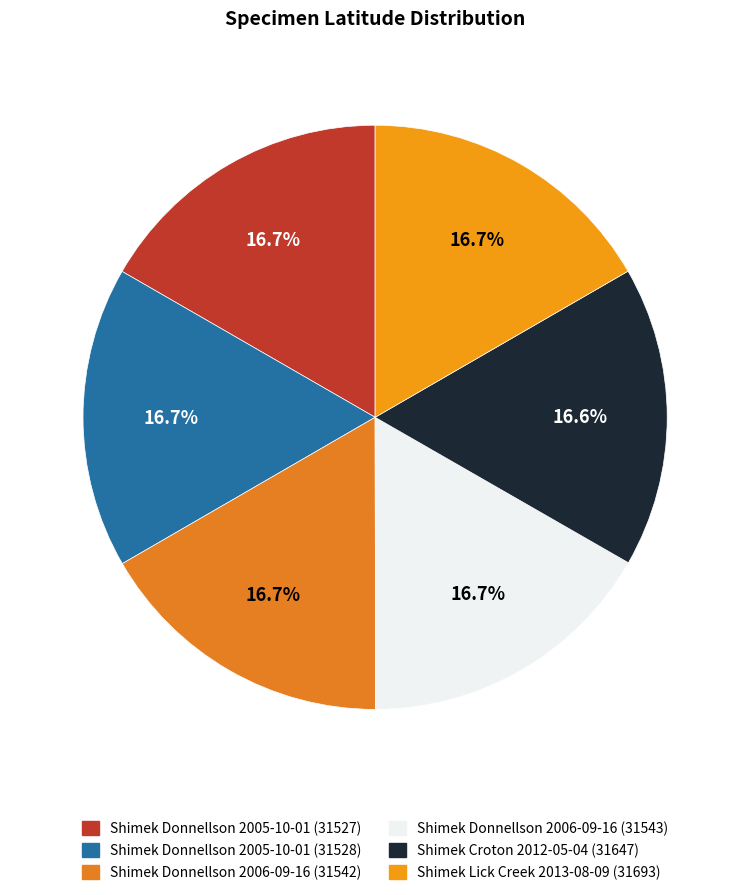

What percentage is NOT represented by Shimek Donnellson 2006-09-16 (31543)?

83.3%